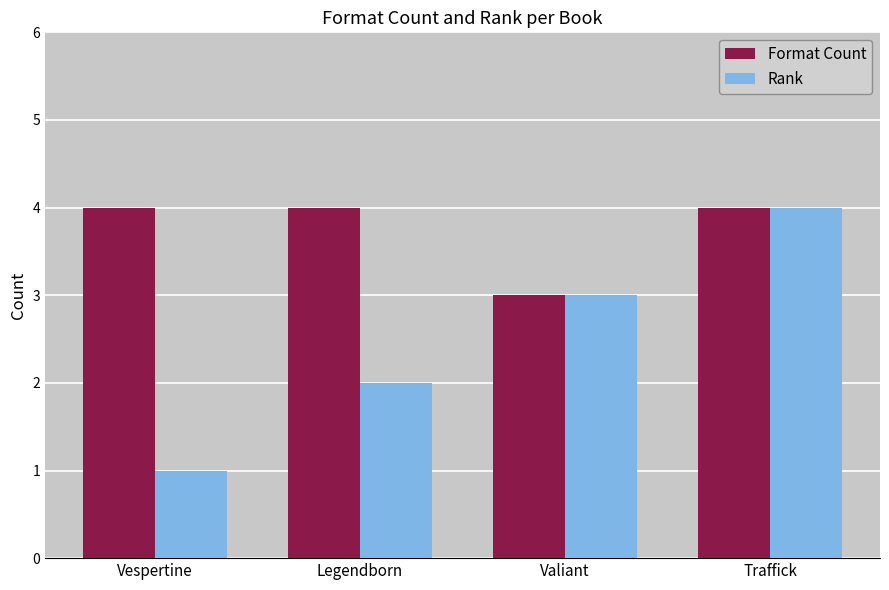

At Legendborn, list the series in order from largest to smallest.

Format Count, Rank